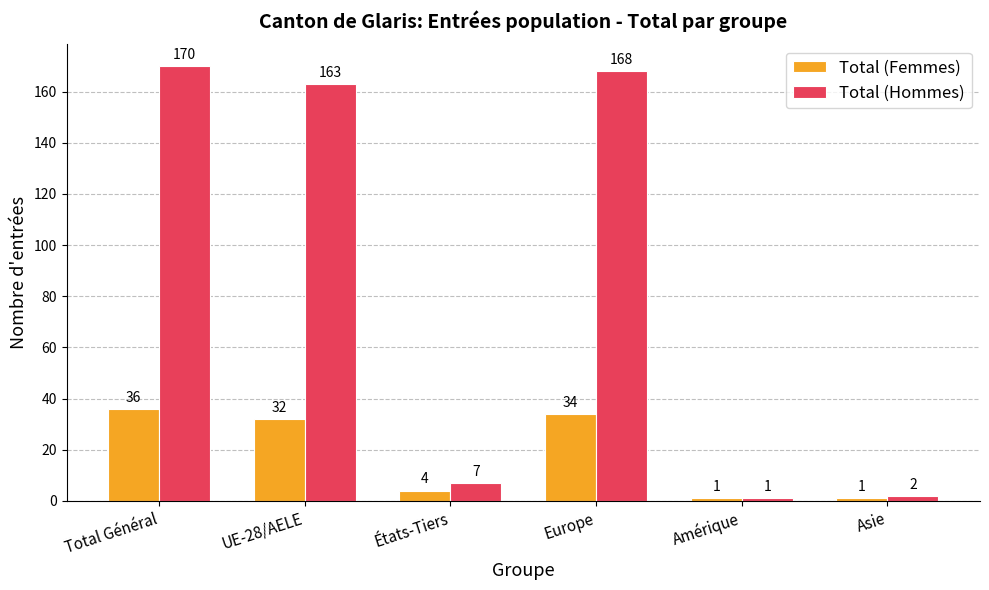

How many bars are there in each group?

2